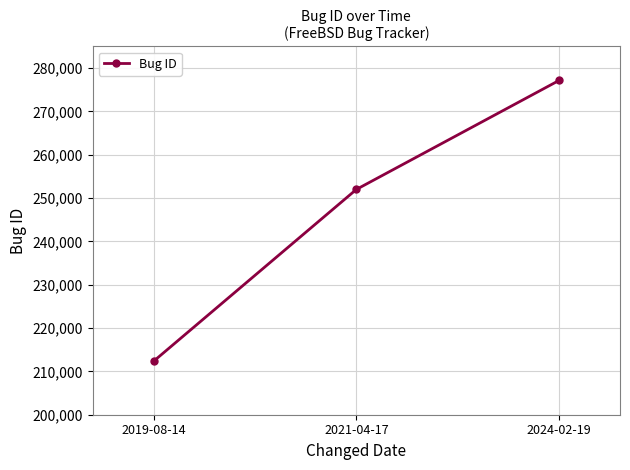

Is it true that the value at 2019-08-14 is 212323?

True